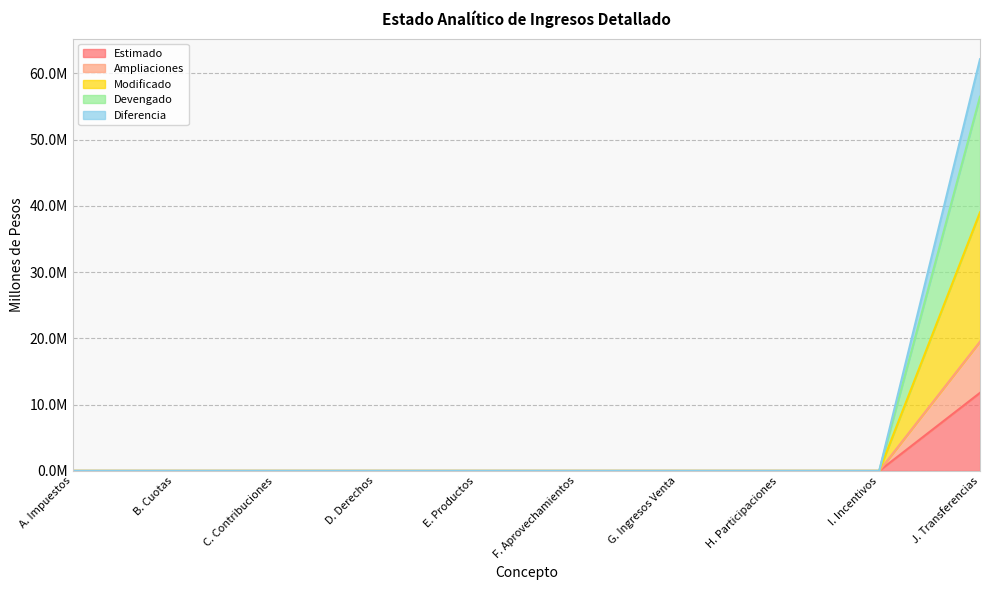

Which series changed the most between E. Productos and I. Incentivos?

Estimado